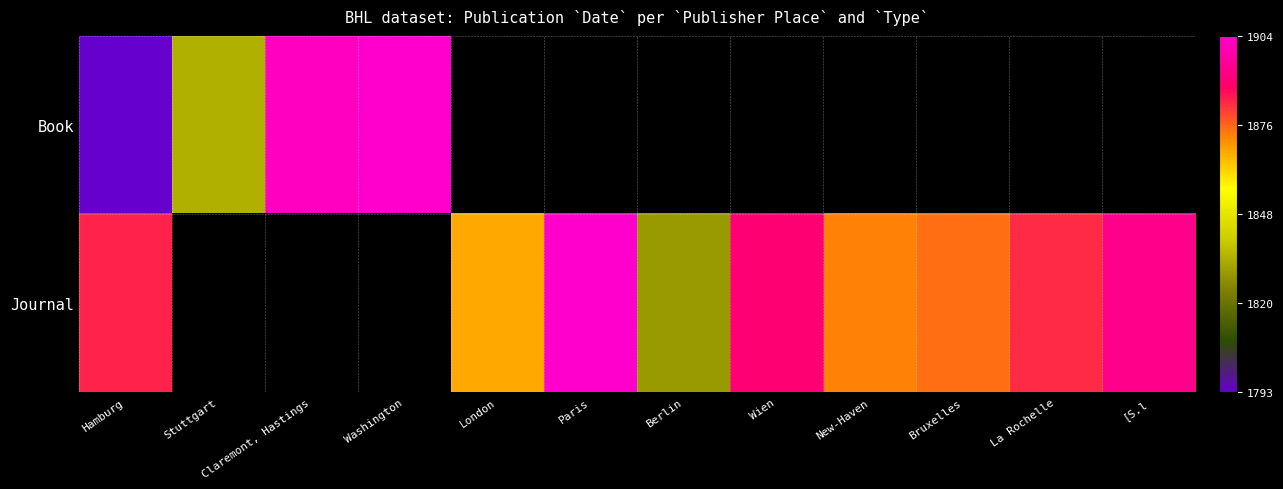

Rank the series by their average value, from highest to lowest.

Book, Journal